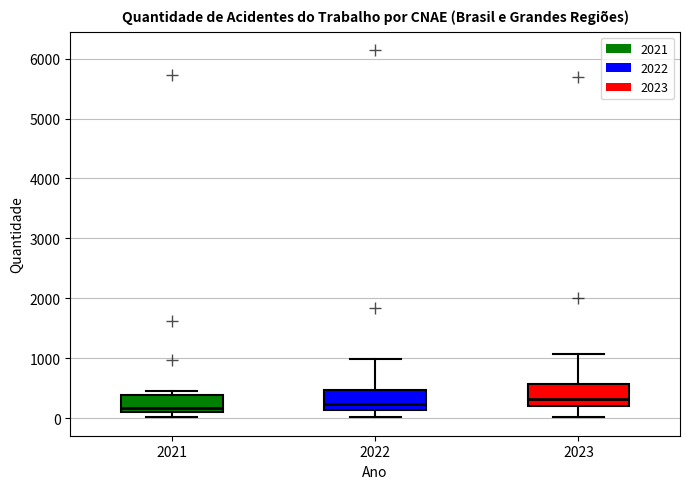

Reading left to right, transcribe this box plot: for each box, give where its median line is, the range the box spans, and where its two whiskers end, as read against the y-axis. The values are not printed on the chart, so give them approximately, as read against the axis.

2021: median 200, box 100 to 400, whiskers 0 to 500
2022: median 200, box 100 to 500, whiskers 0 to 1000
2023: median 300, box 200 to 600, whiskers 0 to 1100